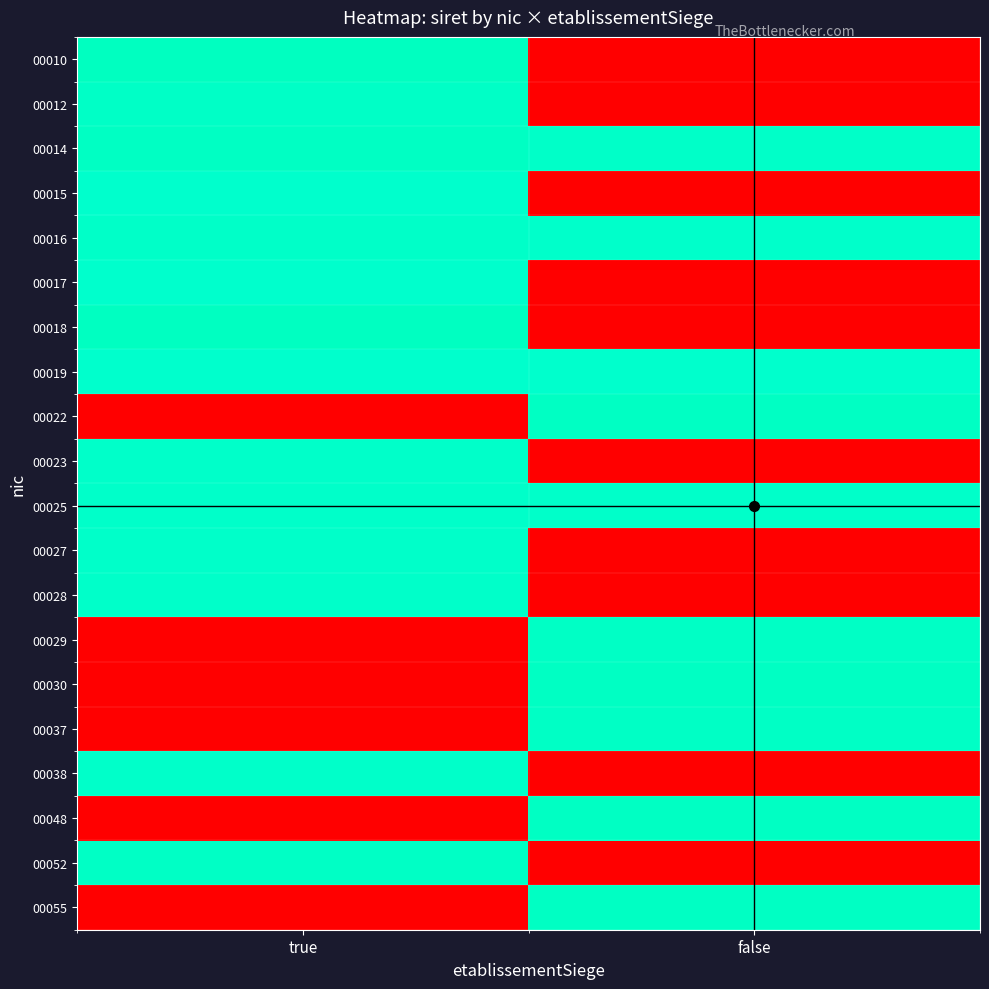

Reading right to left, extract all data points from this chart.

00010: false=0.0	true=30.6
00012: false=0.0	true=30.9
00014: false=31.1	true=30.7
00015: false=0.0	true=31.3
00016: false=31.1	true=31.0
00017: false=0.0	true=31.3
00018: false=0.0	true=30.6
00019: false=31.3	true=31.3
00022: false=30.7	true=0.0
00023: false=0.0	true=31.1
00025: false=31.1	true=31.1
00027: false=0.0	true=31.1
00028: false=0.0	true=31.1
00029: false=30.8	true=0.0
00030: false=30.7	true=0.0
00037: false=30.8	true=0.0
00038: false=0.0	true=31.1
00048: false=30.7	true=0.0
00052: false=0.0	true=30.8
00055: false=30.7	true=0.0